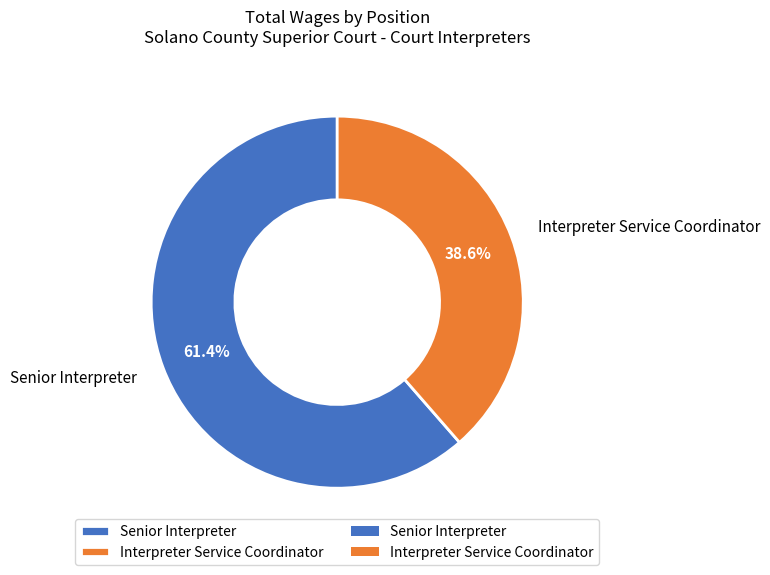

To the nearest percent, what is the combined percentage of Interpreter Service Coordinator and Senior Interpreter?

100%